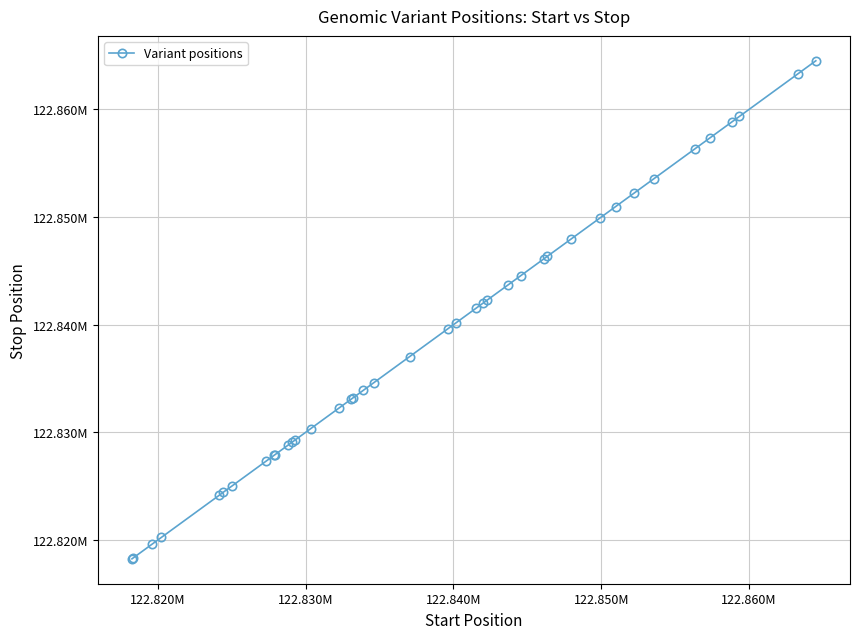

Does the chart have visible grid lines?

Yes